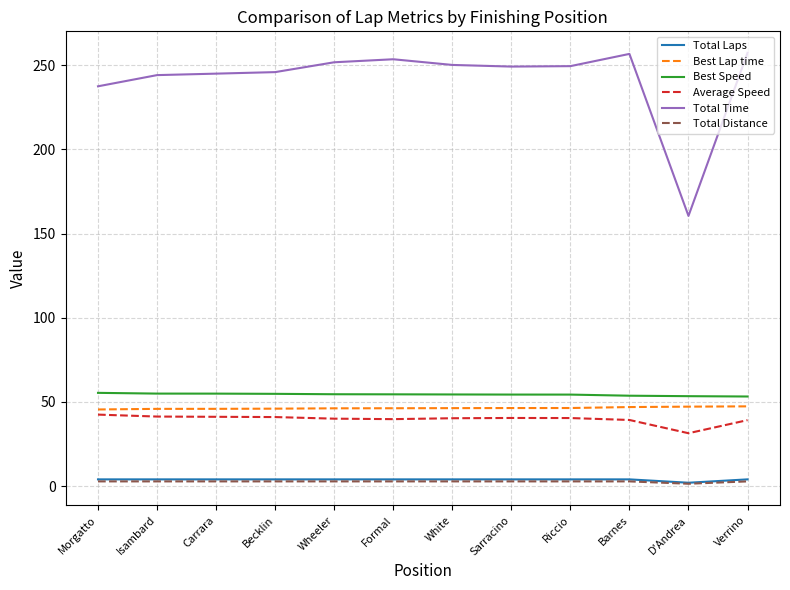

True or false: Best Lap time has a value of 74.4 at D'Andrea.

False